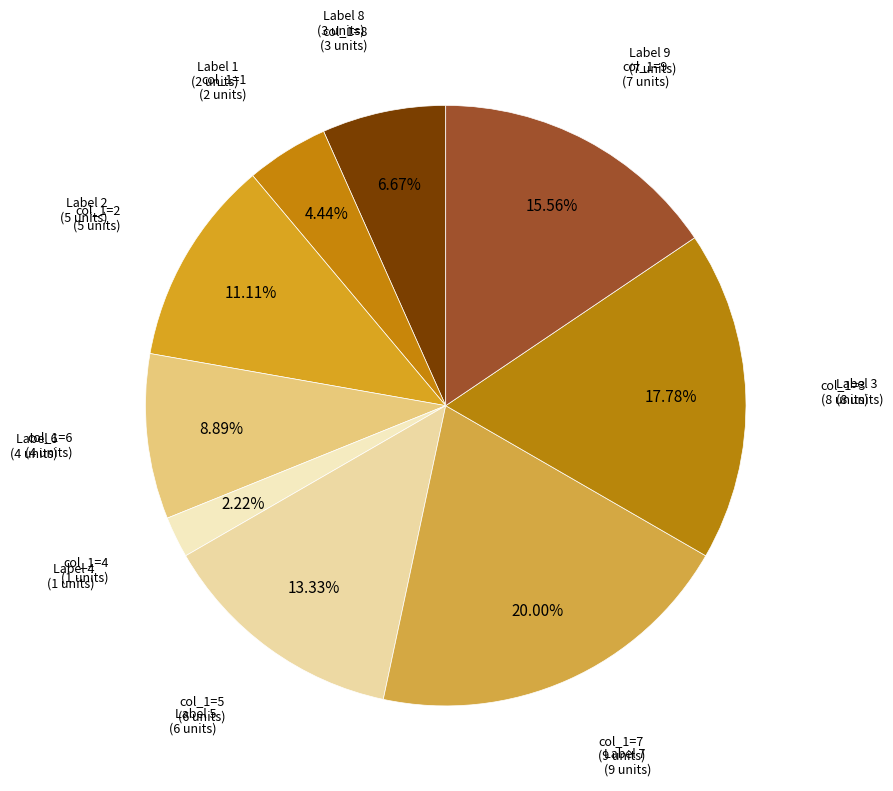

How many segments does this pie chart have?

9